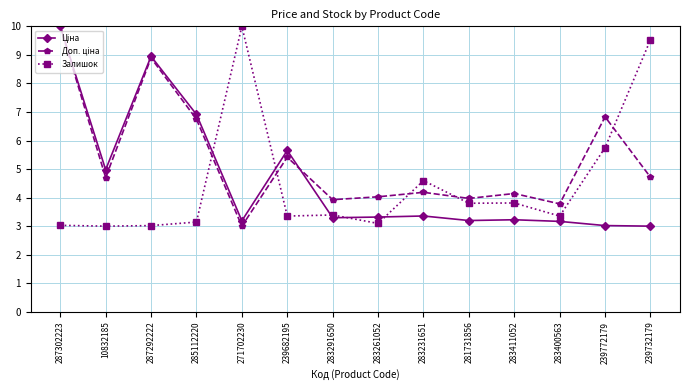

What is the total value across all series at 239682195?

14.4